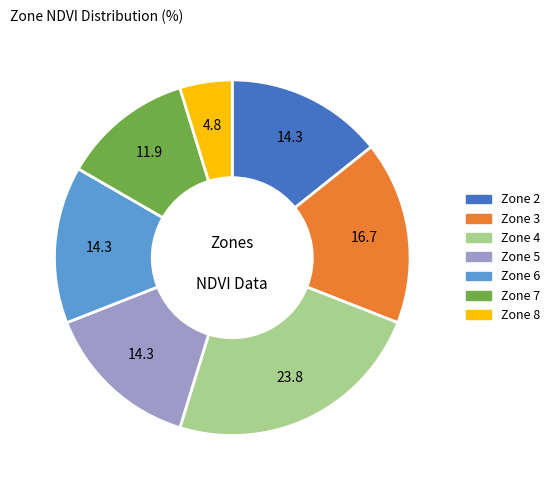

Does any single category account for the majority?

No